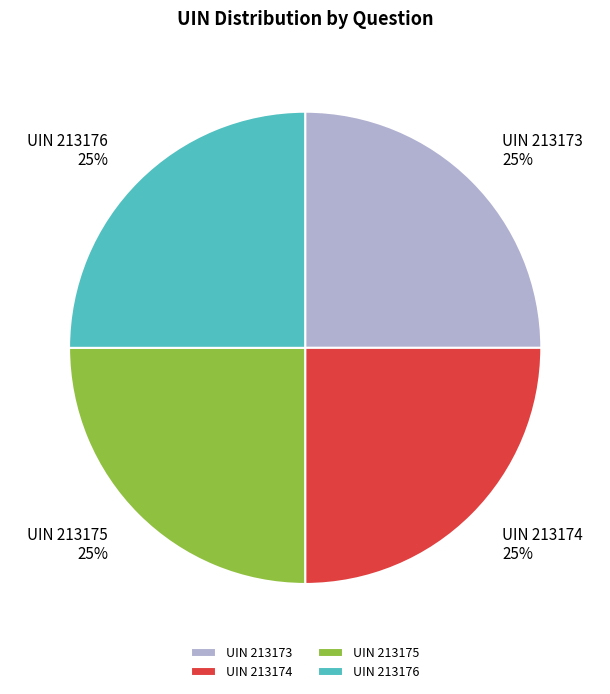

Approximately how many times larger is the value at UIN 213175 compared to UIN 213173?

1.0